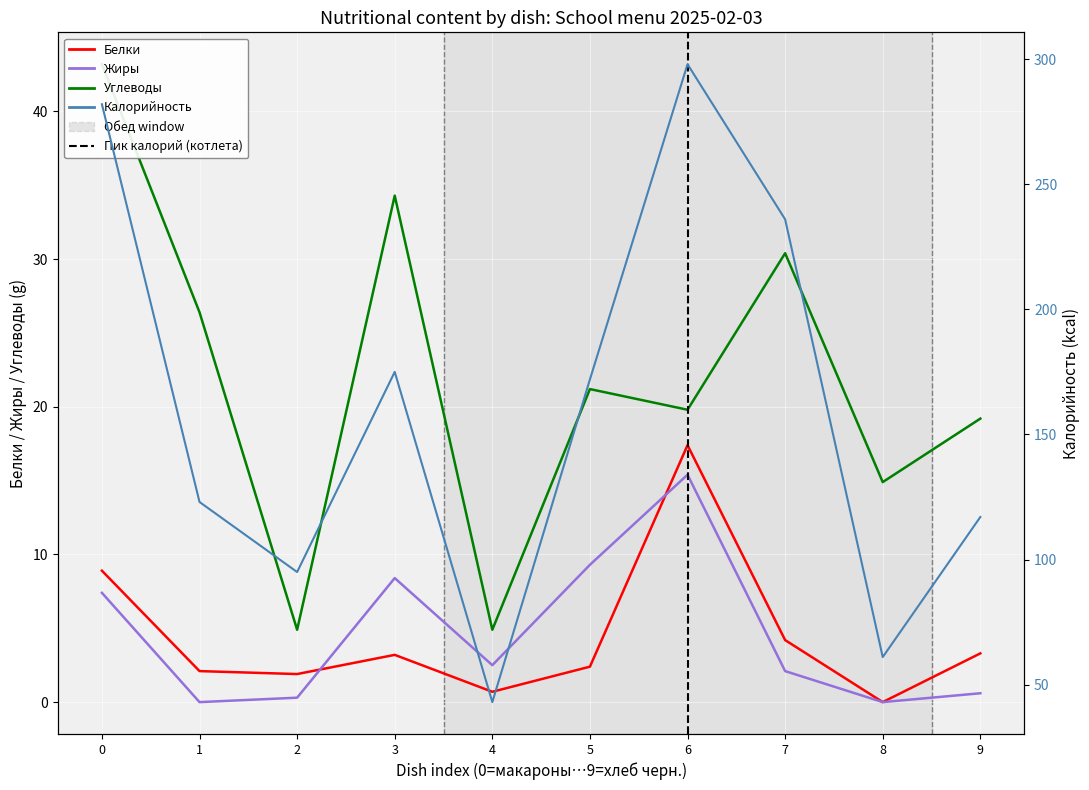

Reading left to right, what are all the values shown in this chart?

Белки: 0=8.9	1=2.1	2=1.9	3=3.2	4=0.7	5=2.4	6=17.4	7=4.2	8=0.0	9=3.3
Жиры: 0=7.4	1=0.0	2=0.3	3=8.4	4=2.5	5=9.3	6=15.4	7=2.1	8=0.0	9=0.6
Углеводы: 0=43.2	1=26.4	2=4.9	3=34.3	4=4.9	5=21.2	6=19.8	7=30.4	8=14.9	9=19.2
Калорийность: 0=282.0	1=123.0	2=95.0	3=175.0	4=43.0	5=172.0	6=298.0	7=236.0	8=61.0	9=117.0